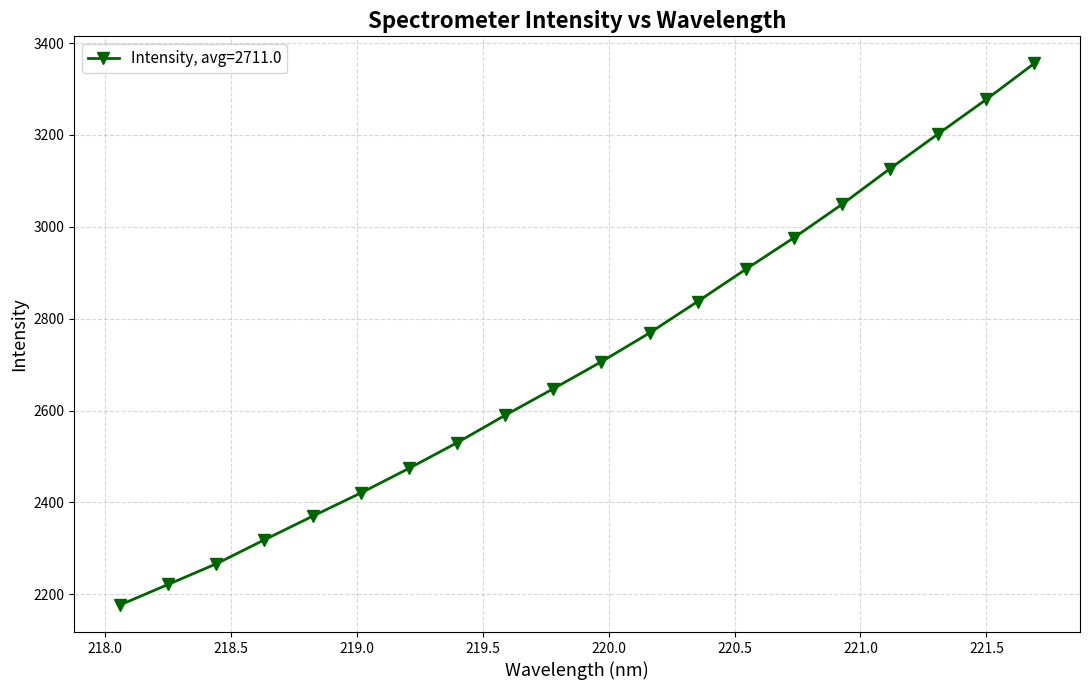

What is the minimum value shown in the chart?

2176.7